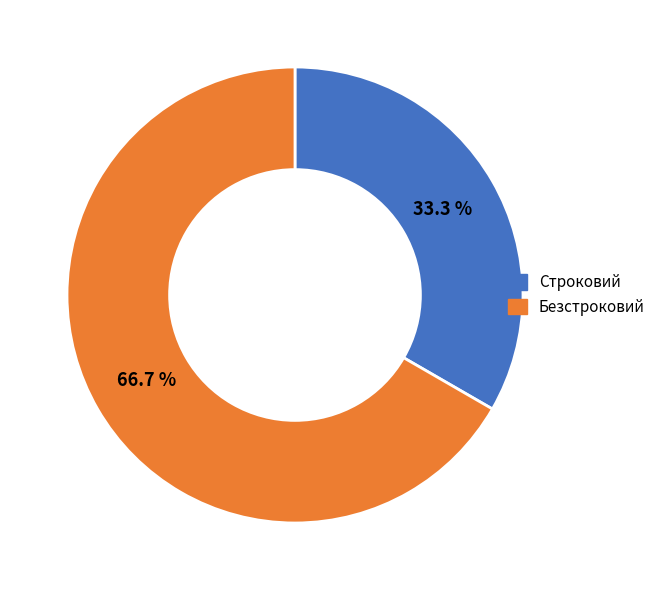

To the nearest percent, what is the combined percentage of Безстроковий and Строковий?

100%